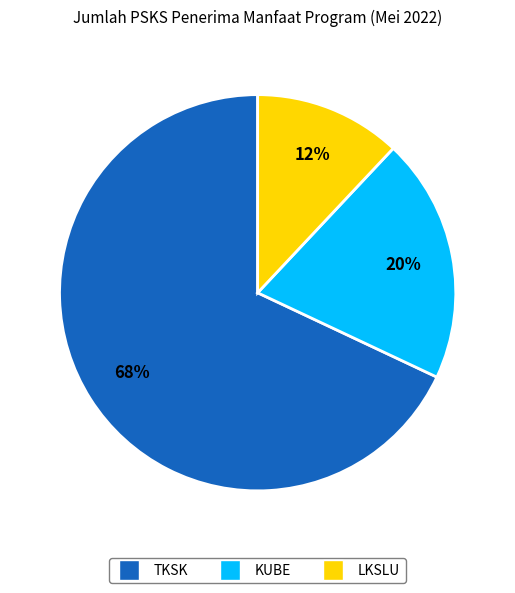

Do KUBE and TKSK together represent more than half of the pie?

Yes